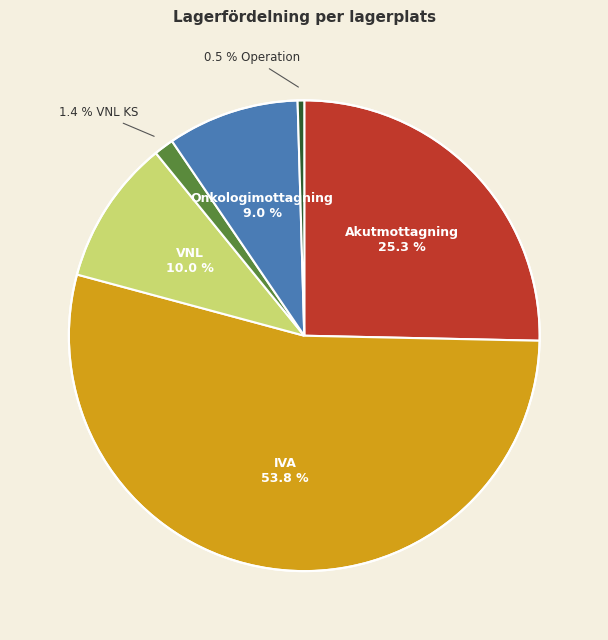

Does any single category account for the majority?

Yes